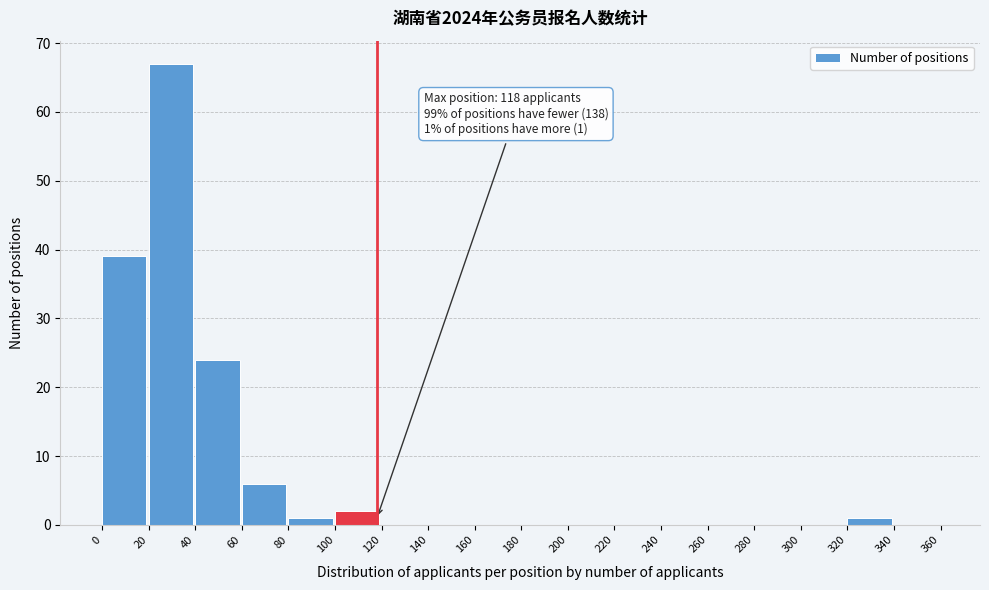

Over which range of the x-axis is the bar tallest?

20 to 40